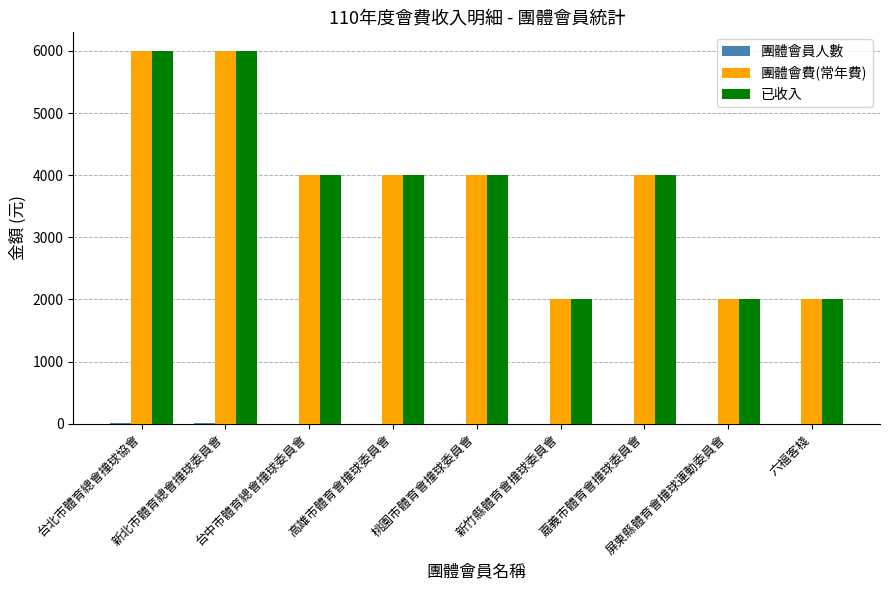

True or false: 已收入 has a value of 6000 at 新北市體育總會撞球委員會.

True